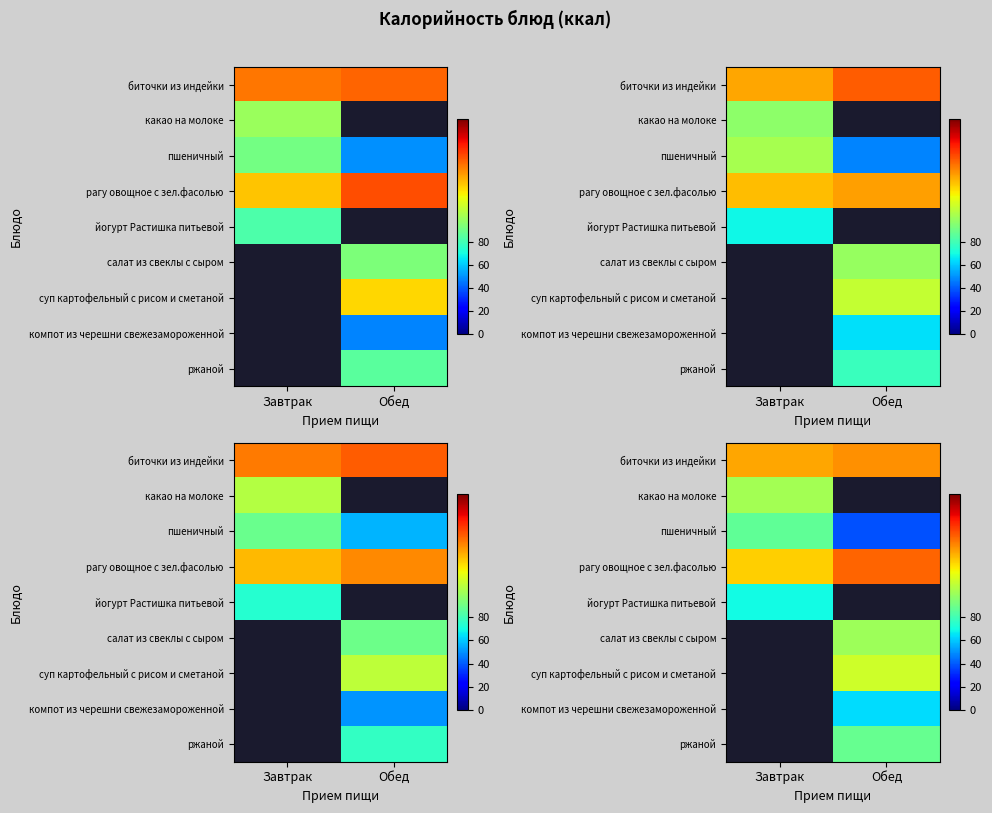

How many distinct data groups are displayed?

9